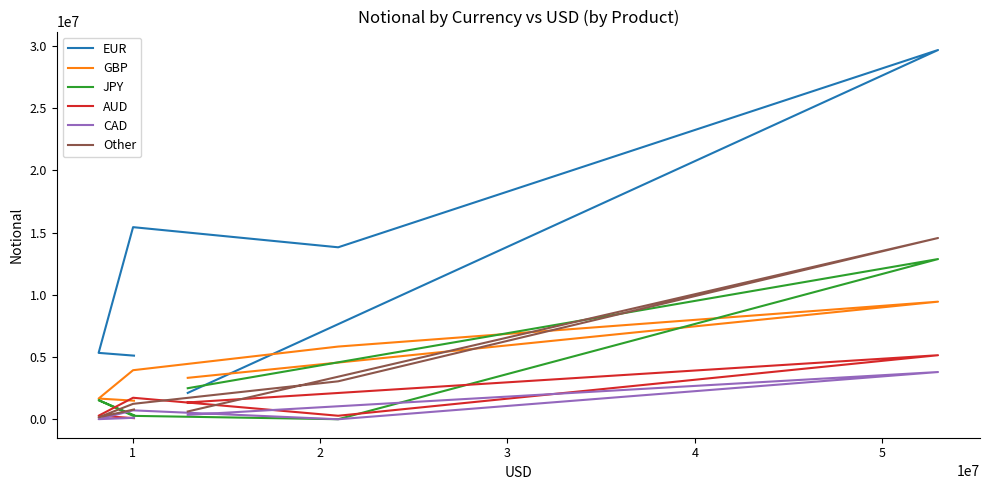

Where is GBP nearest to the value 5472424?

2